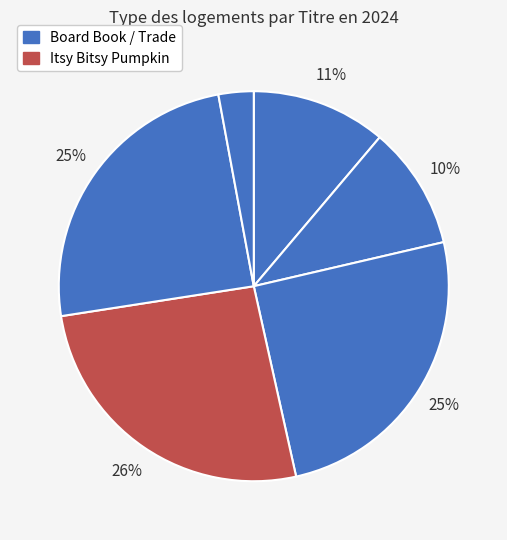

How many segments does this pie chart have?

6